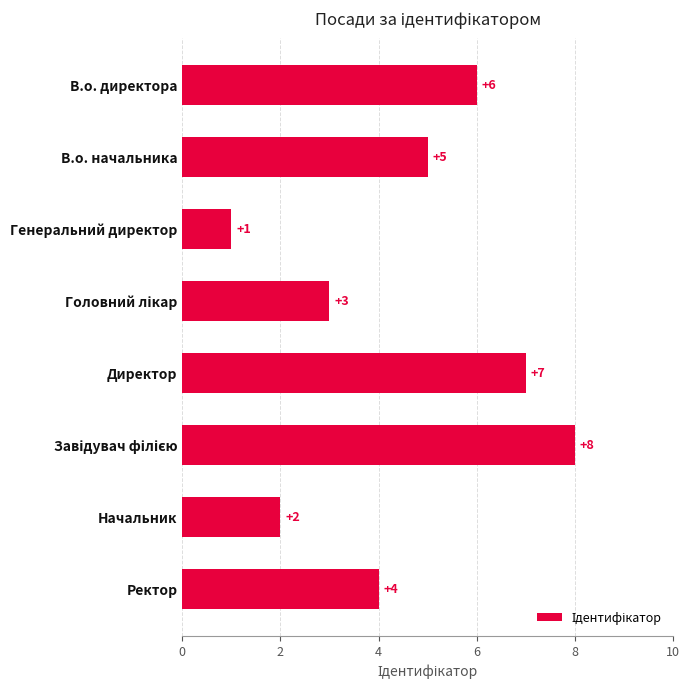

What is the difference between the maximum and minimum values?

7